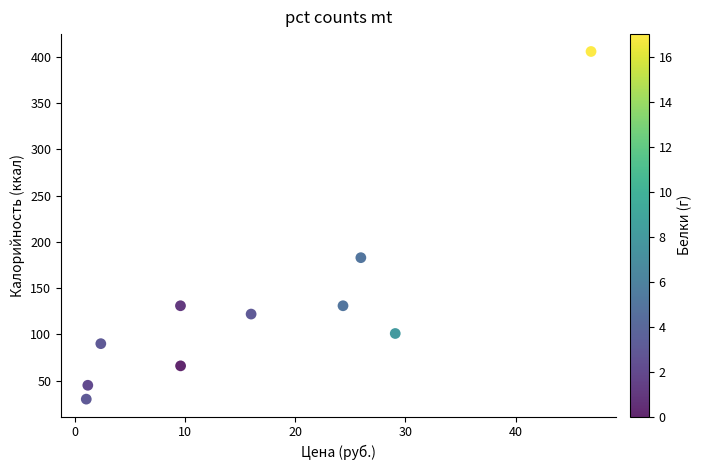

What is the range of Y values (max minus min)?

376